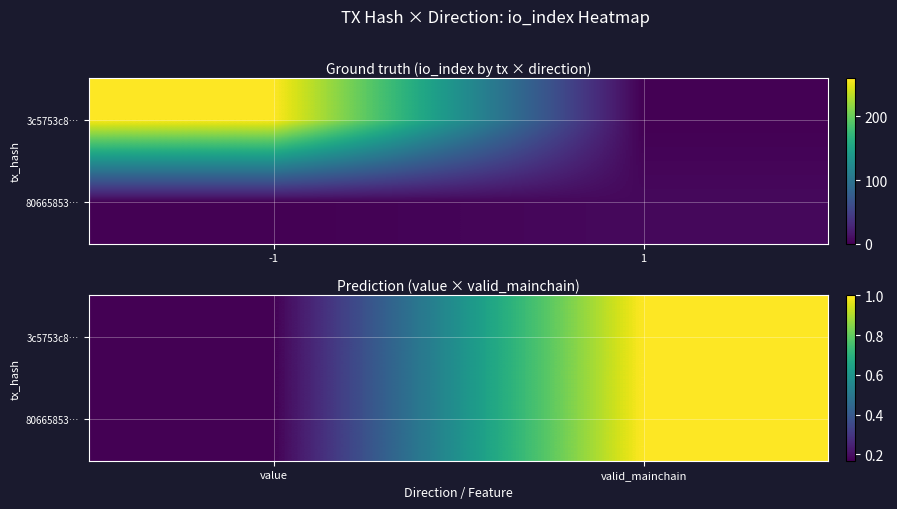

Count the number of data series in this chart.

2